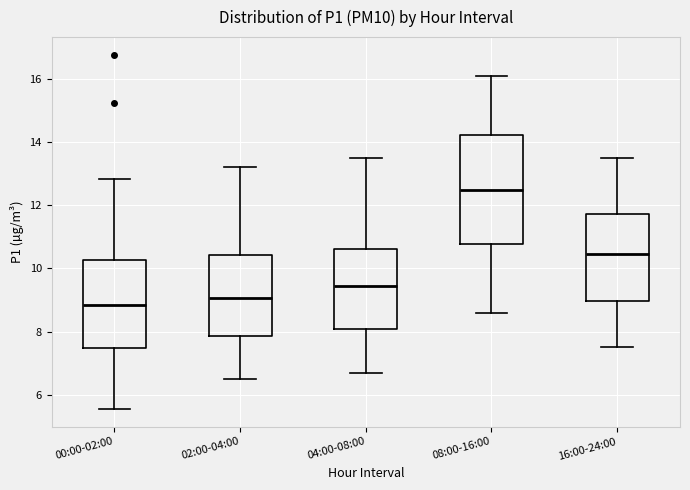

Reading left to right, read every box against the y-axis: the position of its median line, the range the box covers, and the ends of its whiskers. The values are not printed on the chart, so give them approximately, as read against the axis.

00:00-02:00: median 8.8, box 7.4 to 10.2, whiskers 5.6 to 12.8
02:00-04:00: median 9.0, box 7.8 to 10.4, whiskers 6.6 to 13.2
04:00-08:00: median 9.4, box 8.0 to 10.6, whiskers 6.8 to 13.6
08:00-16:00: median 12.6, box 10.8 to 14.2, whiskers 8.6 to 16.2
16:00-24:00: median 10.4, box 9.0 to 11.8, whiskers 7.6 to 13.6